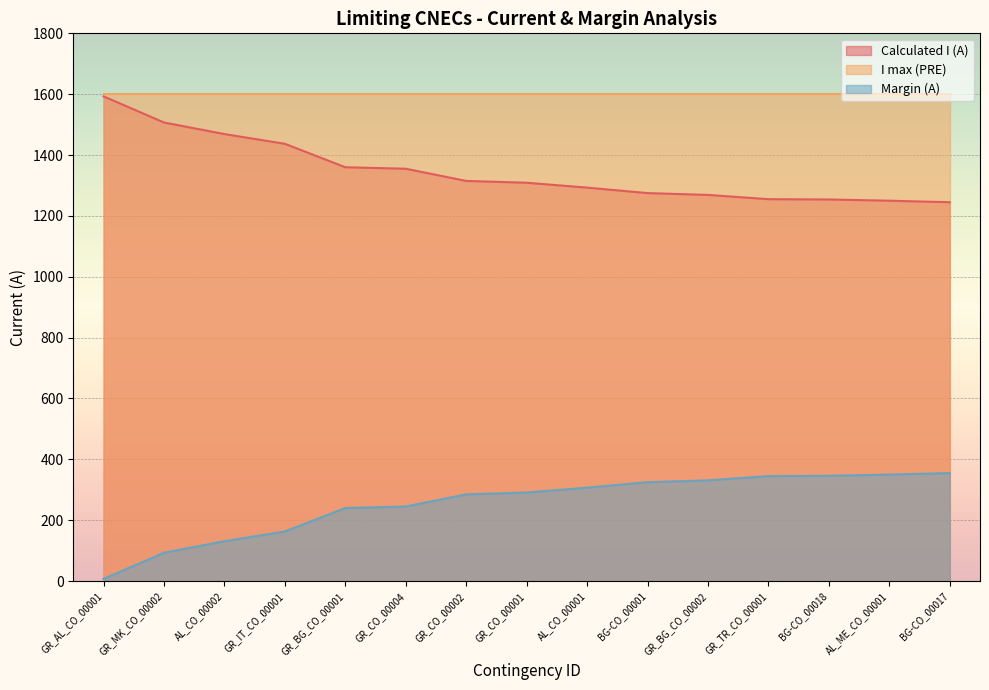

True or false: Calculated I (A) and Margin (A) intersect in this chart.

False